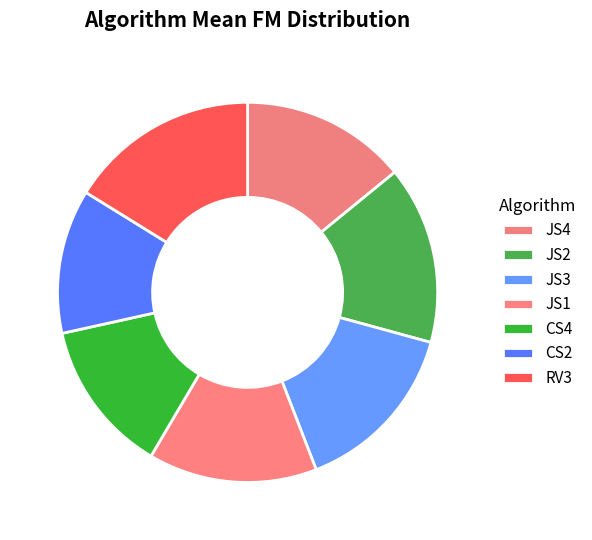

What percentage is NOT represented by CS2?

87.7%